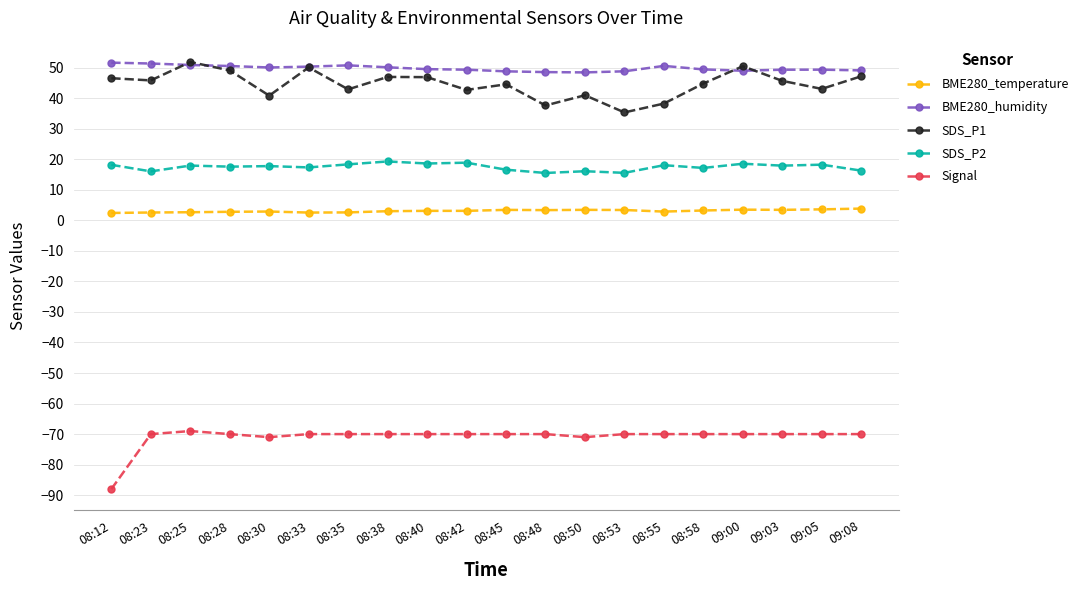

What is the difference between the maximum and minimum values in the BME280_humidity series?

3.2